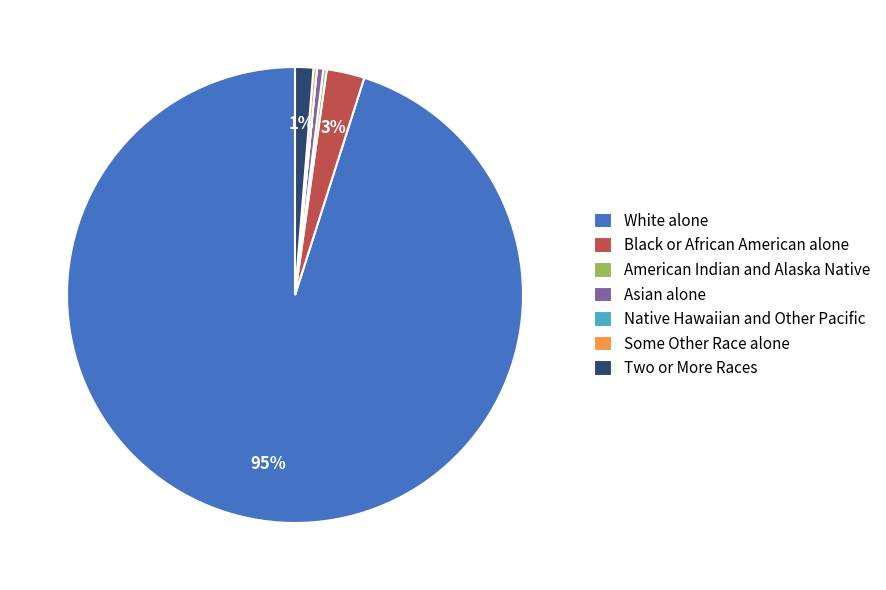

To the nearest percent, what percentage of the pie is Black or African American alone?

3%